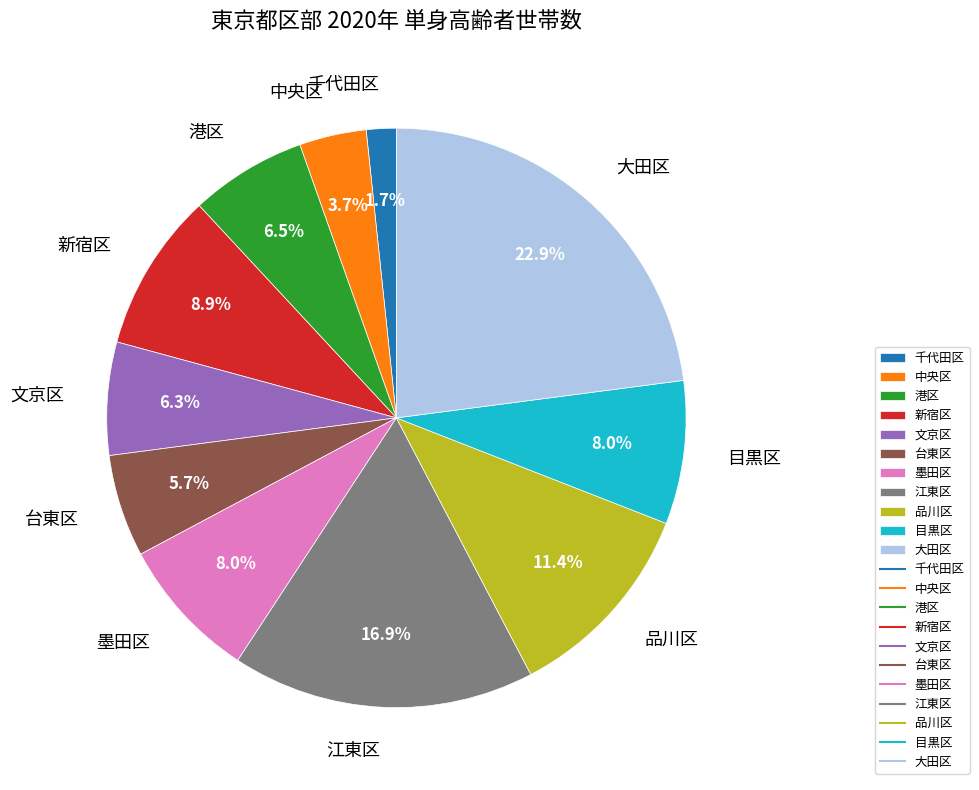

Approximately how many times larger is the value at 墨田区 compared to 新宿区?

0.9